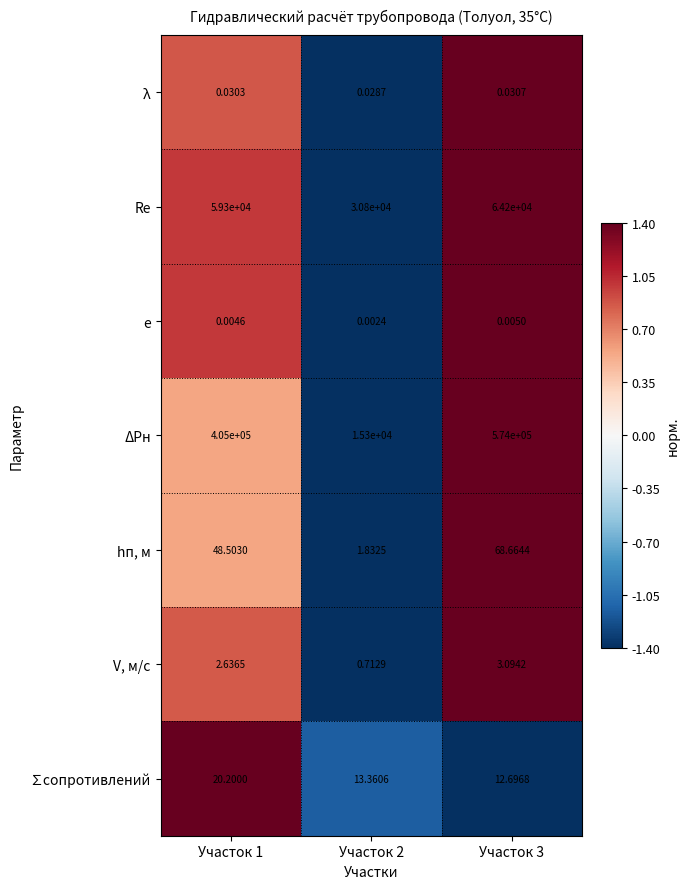

At which category does the chart reach its peak across all series?

Участок 3